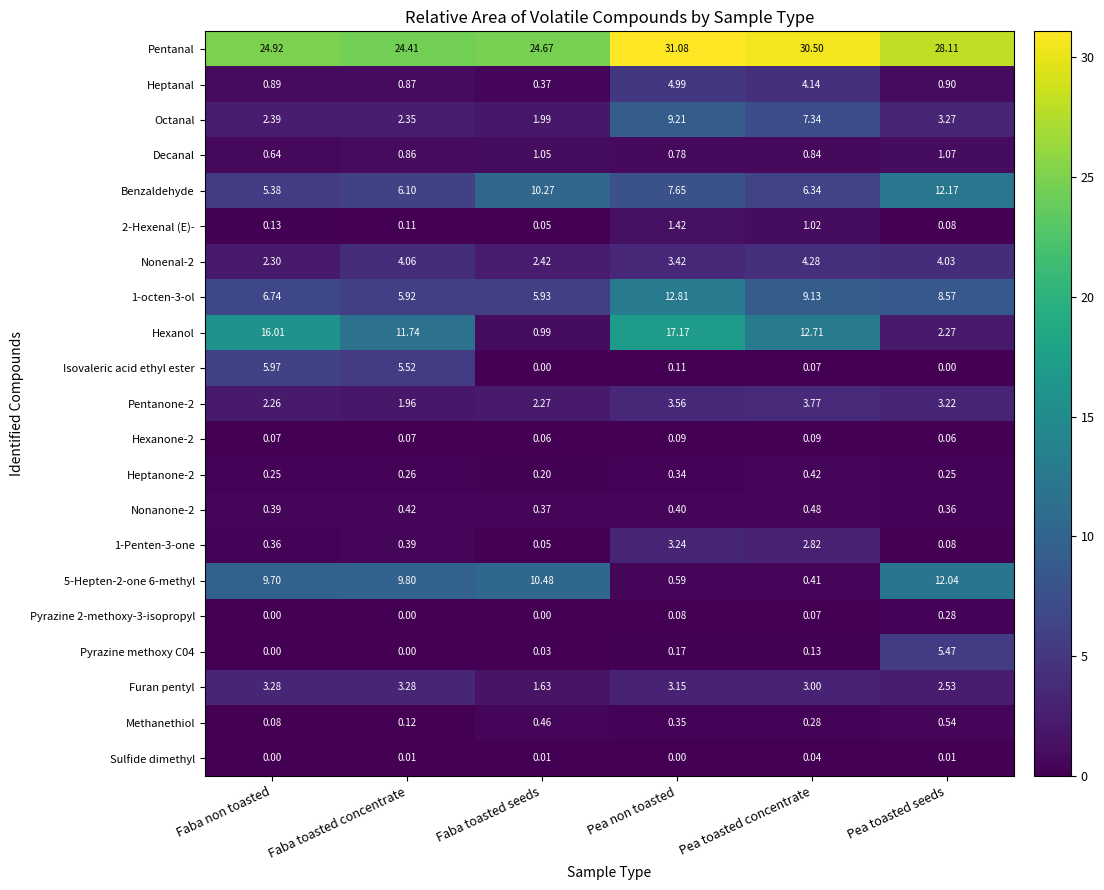

Which series has the widest spread of values?

Hexanol